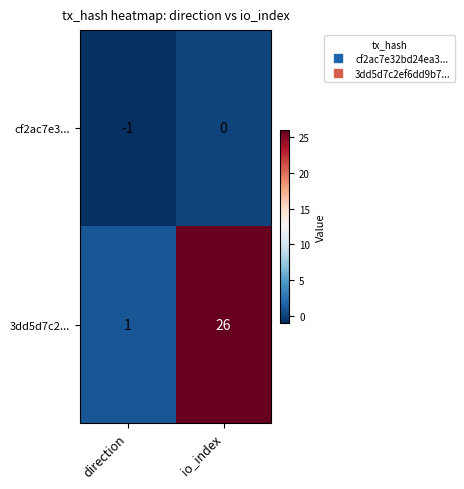

What is the sum of all 3dd5d7c2... values?

27